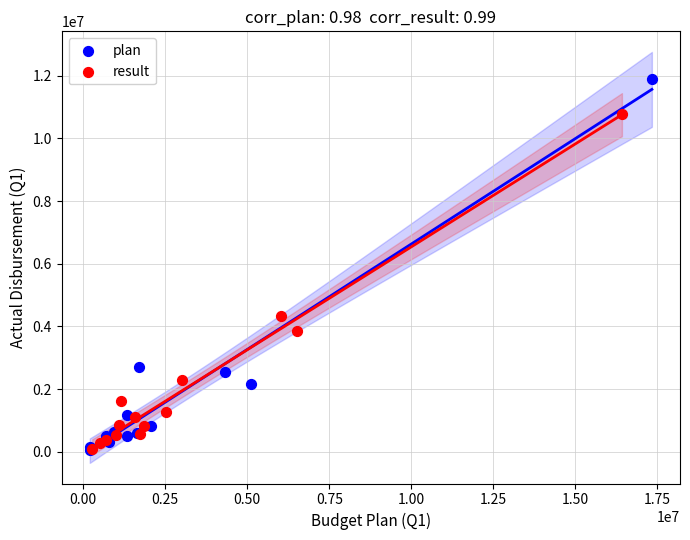

Which series contains the highest Y value?

plan